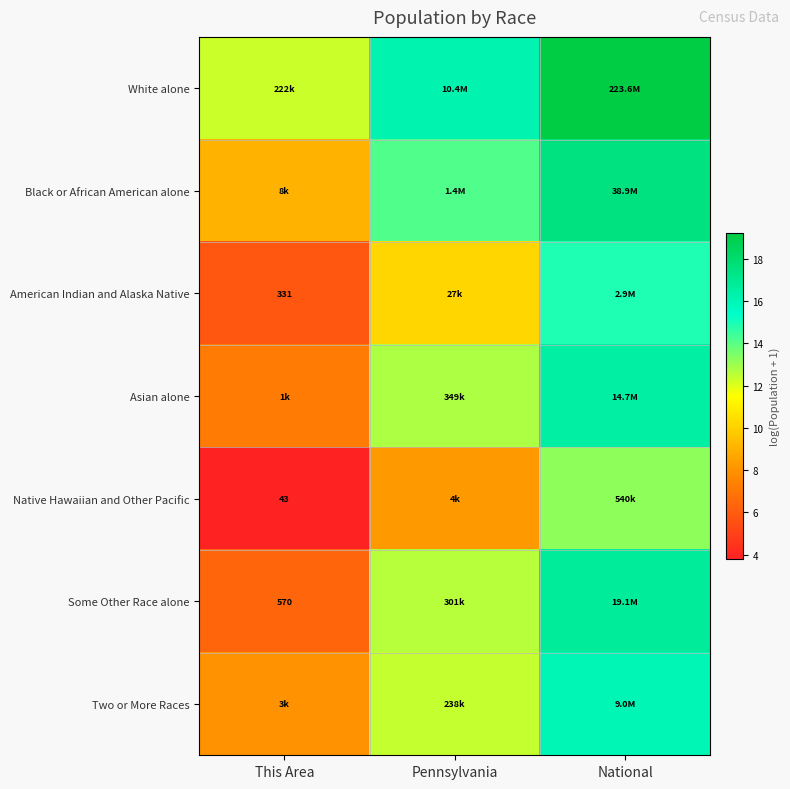

What is the highest value of the Native Hawaiian and Other Pacific series?

13.2